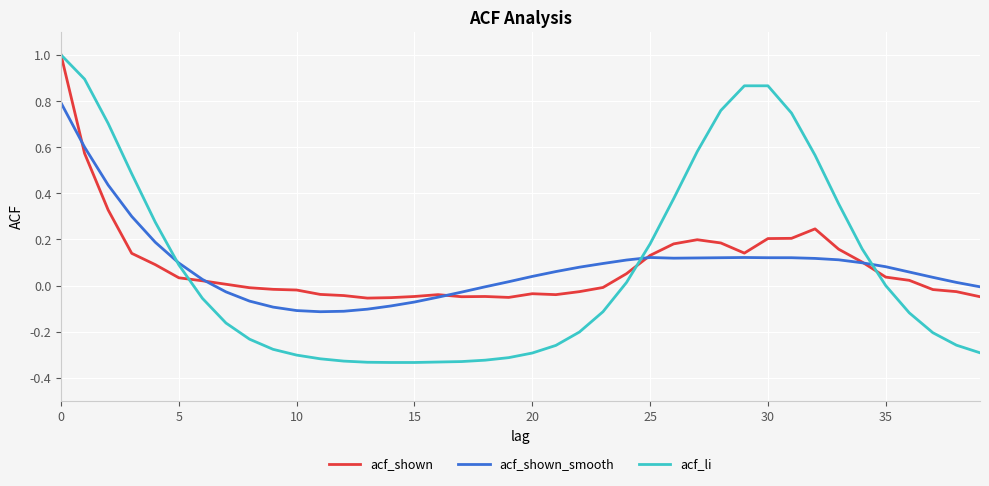

Which series has the largest range (max minus min)?

acf_li